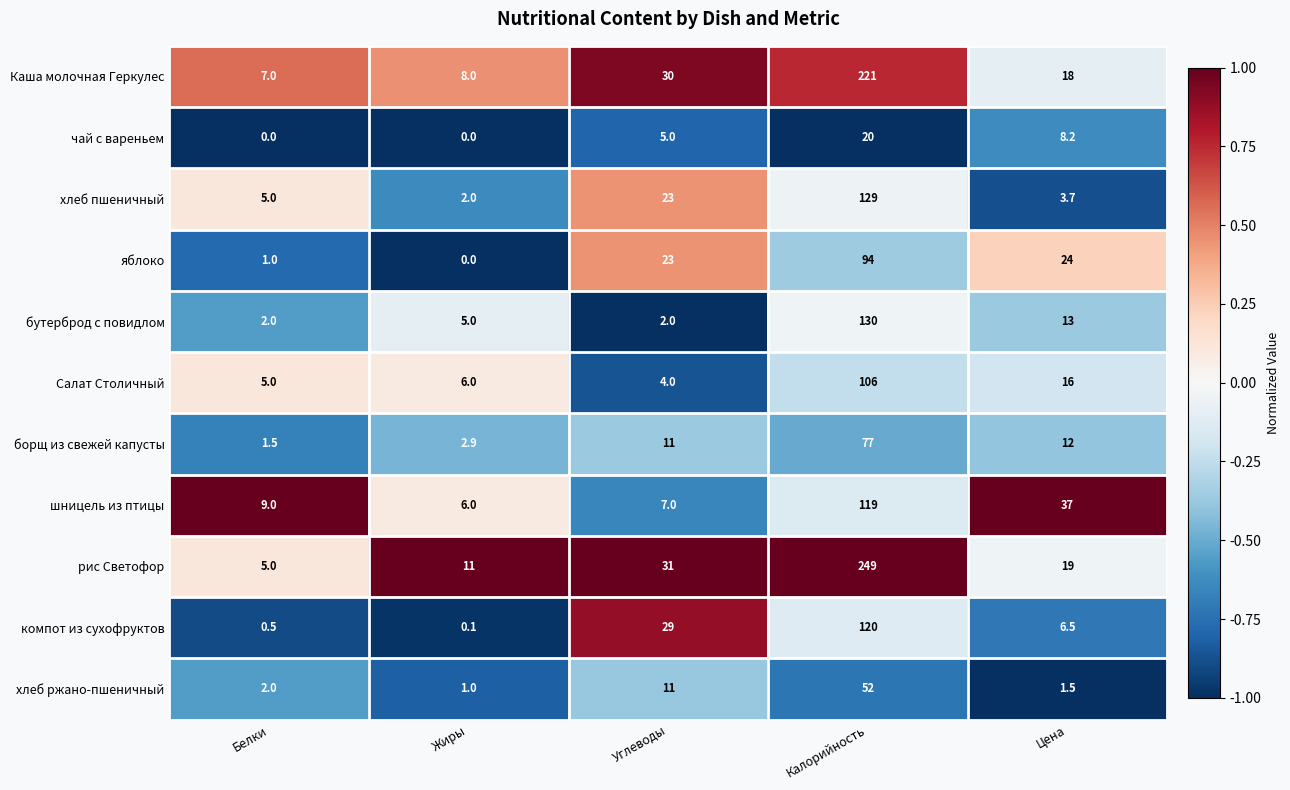

Rank the series by their maximum value, from highest to lowest.

рис Светофор, Каша молочная Геркулес, бутерброд с повидлом, хлеб пшеничный, компот из сухофруктов, шницель из птицы, Салат Столичный, яблоко, борщ из свежей капусты, хлеб ржано-пшеничный, чай с вареньем